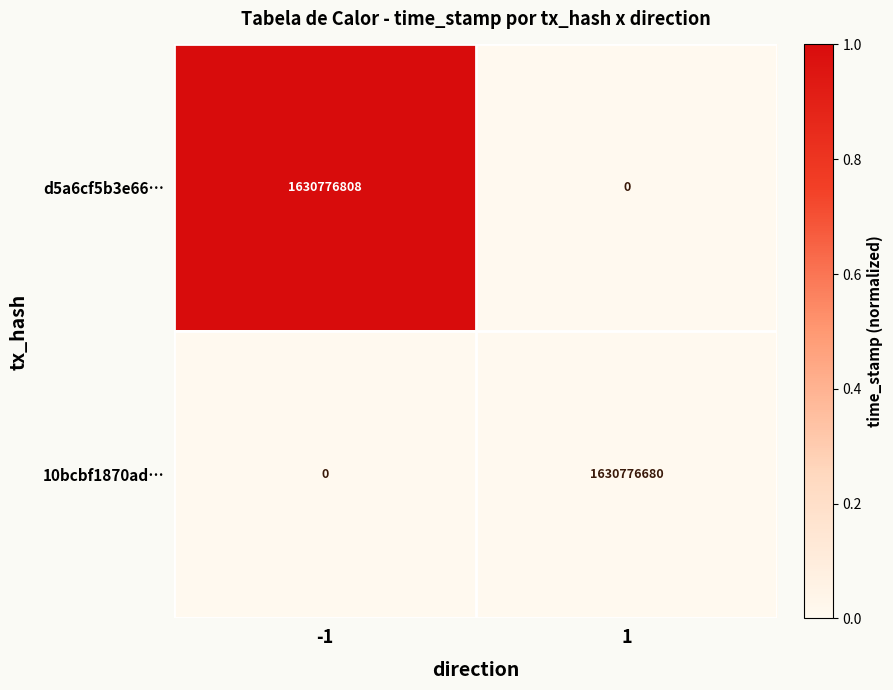

What is the sum of all 10bcbf1870ad… values?

1630776680